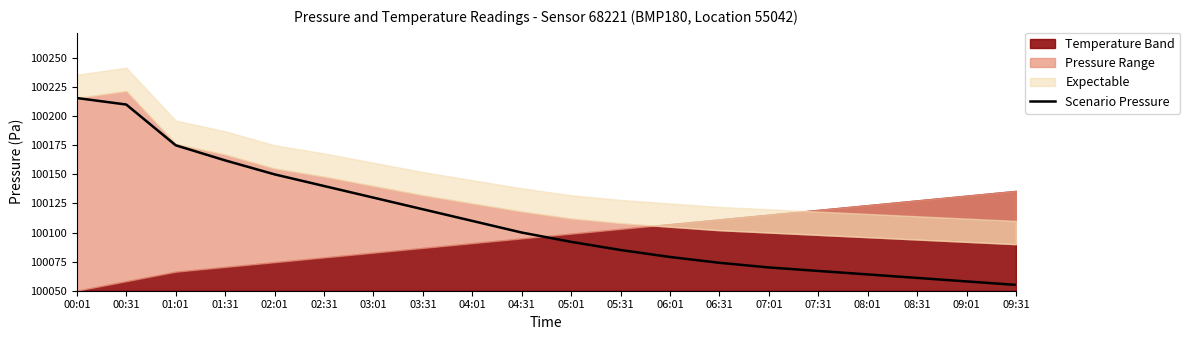

Between 08:01 and 06:01, which is larger?

06:01